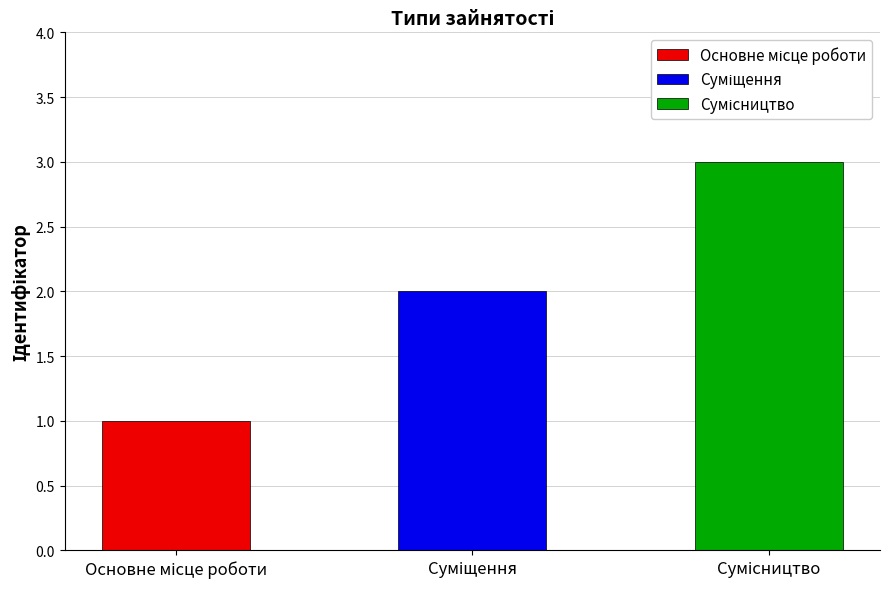

Are the bars grouped side by side (vs. stacked)?

No